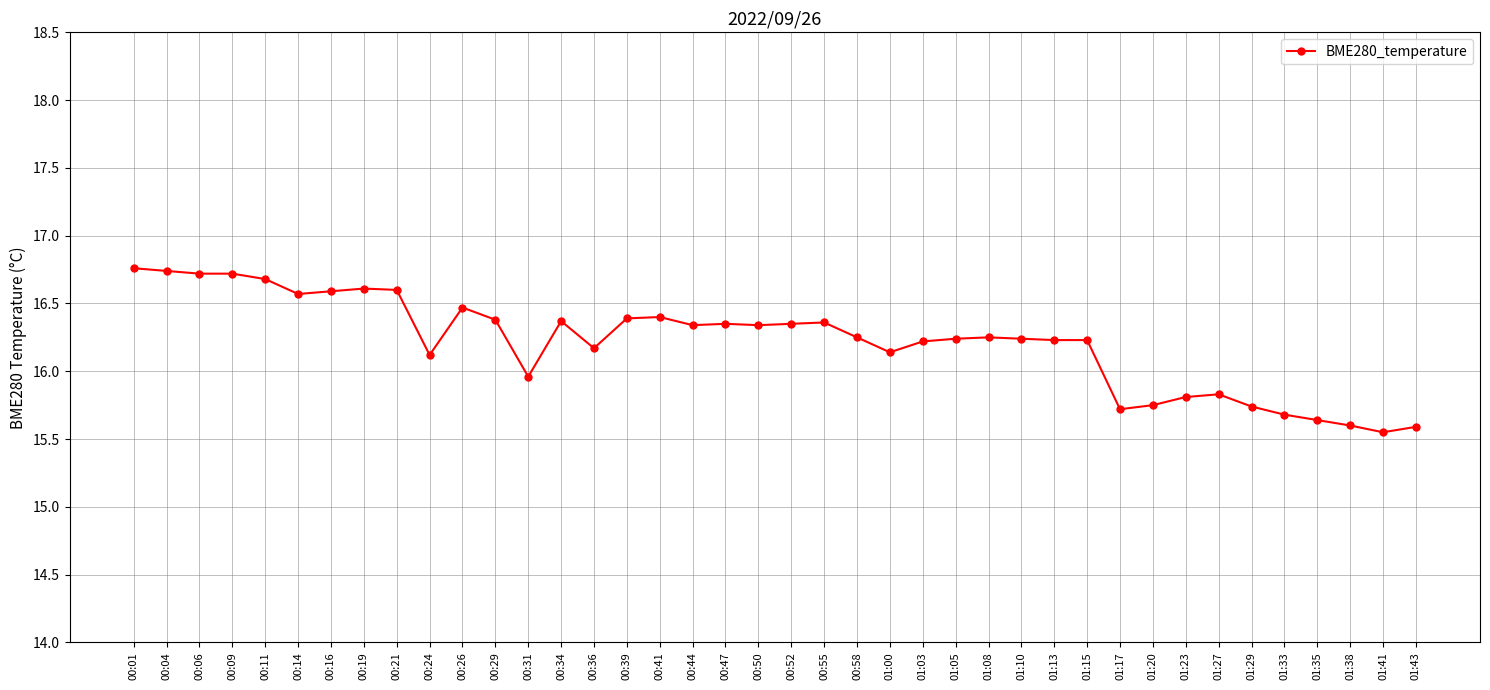

How many lines are shown in the chart?

1